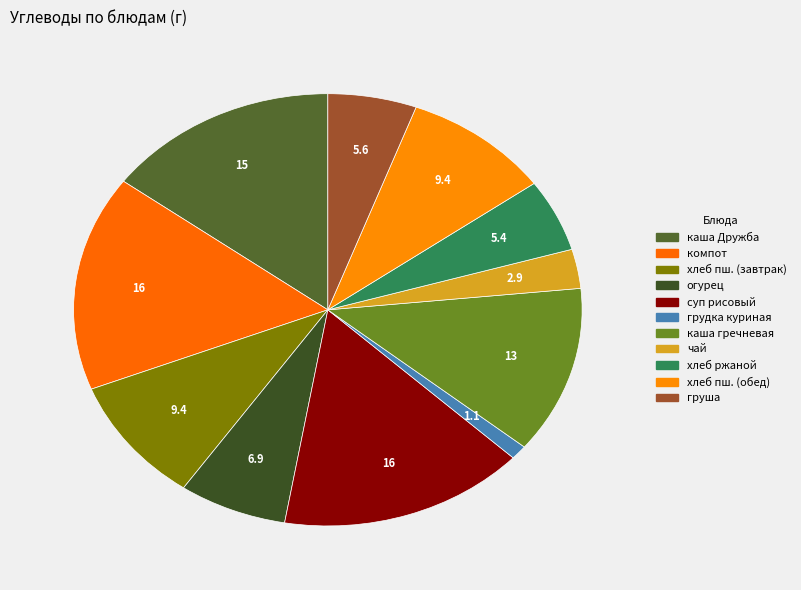

How many slices are in this pie chart?

11